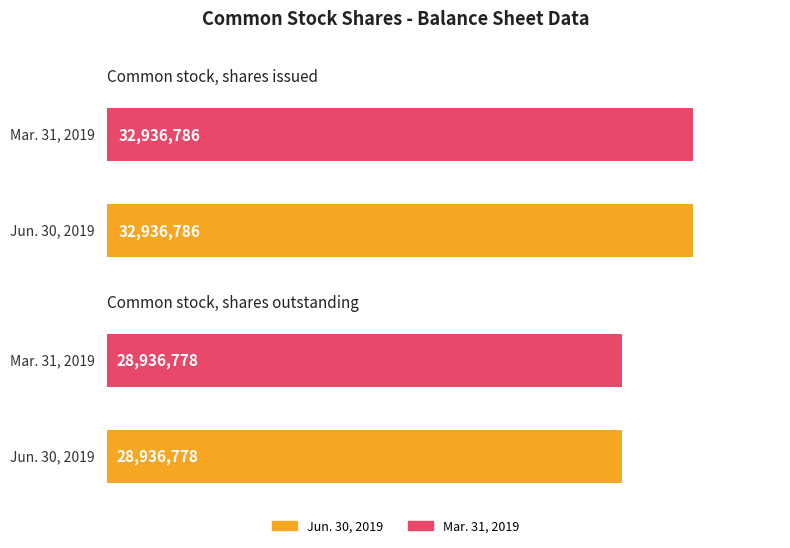

Which series changed the most between Common stock, shares issued and Common stock, shares outstanding?

Jun. 30, 2019